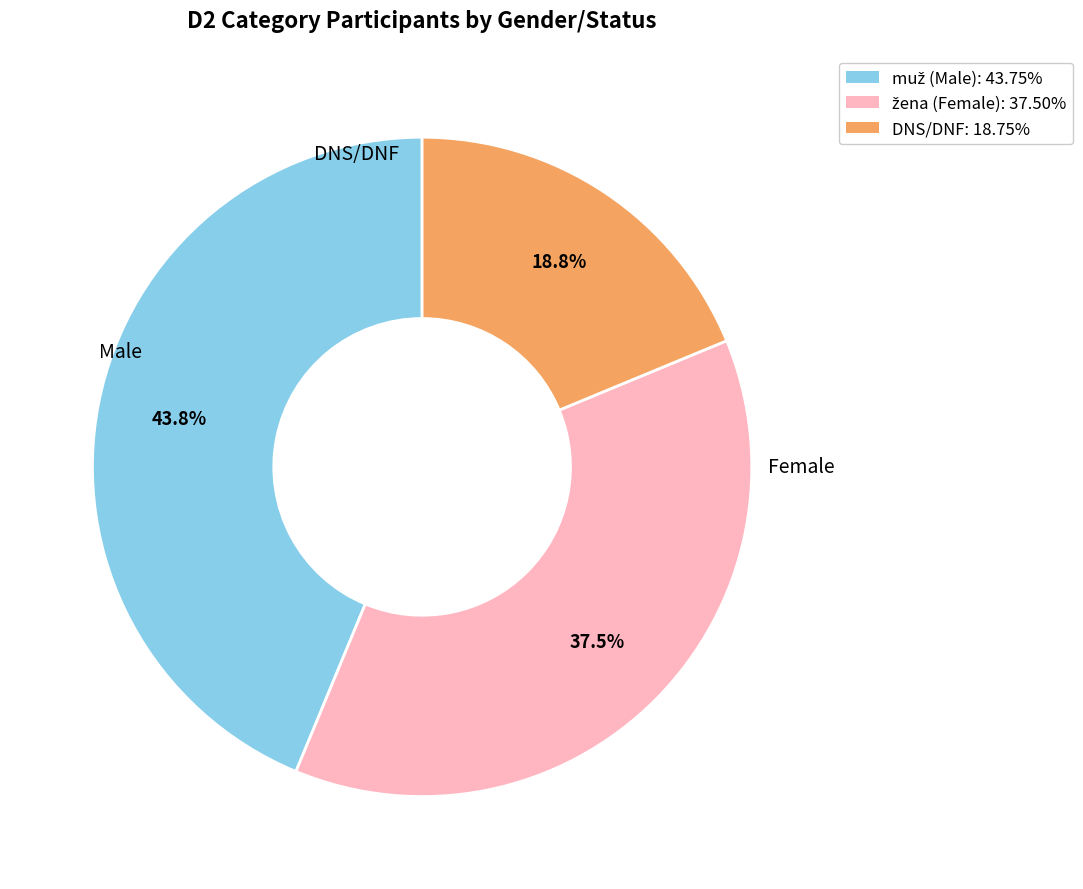

To the nearest percent, what is the difference between the largest and smallest slice percentages?

25%